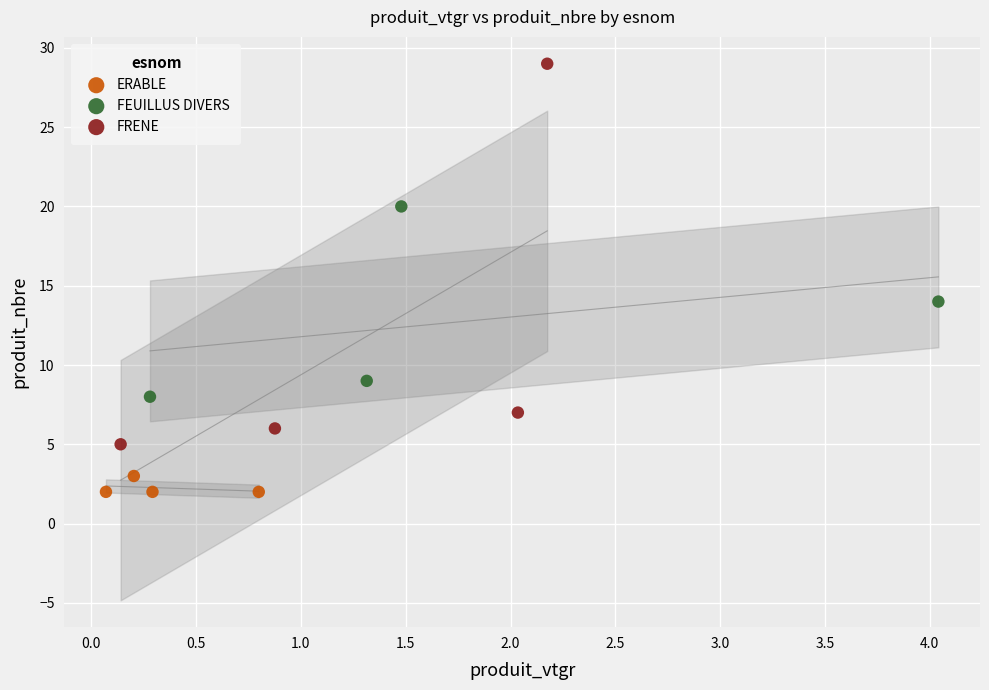

Which series has the widest spread of Y values?

FRENE